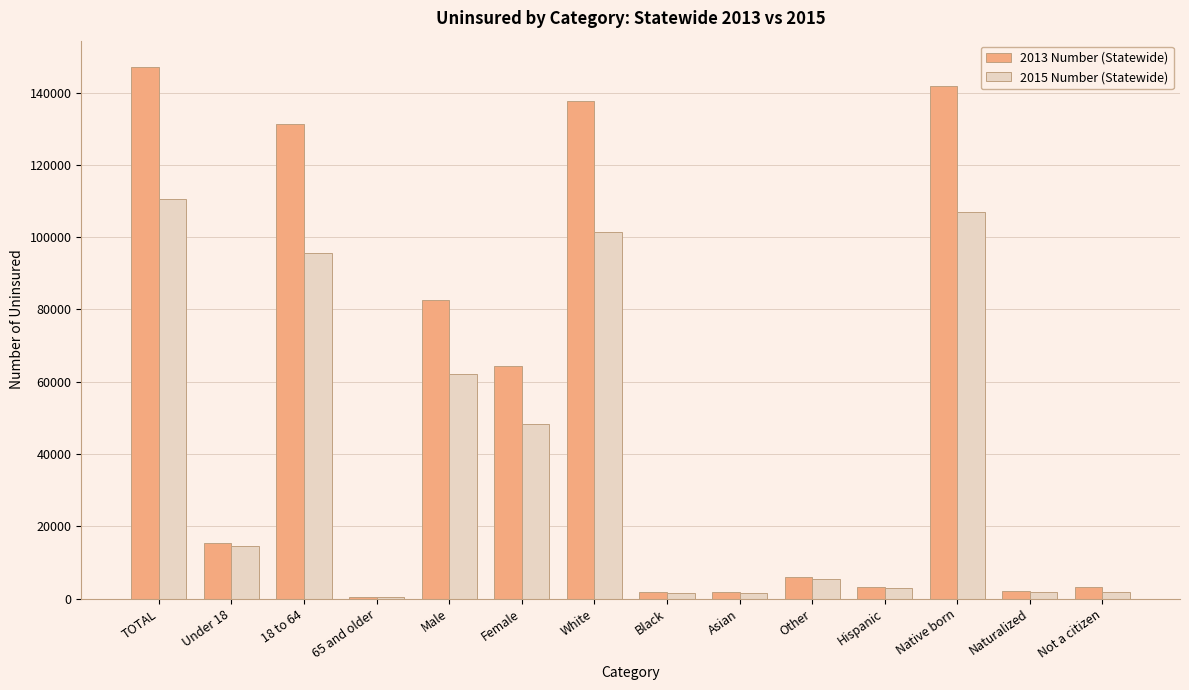

Is it true that 2013 Number (Statewide) equals 70745 at White?

False